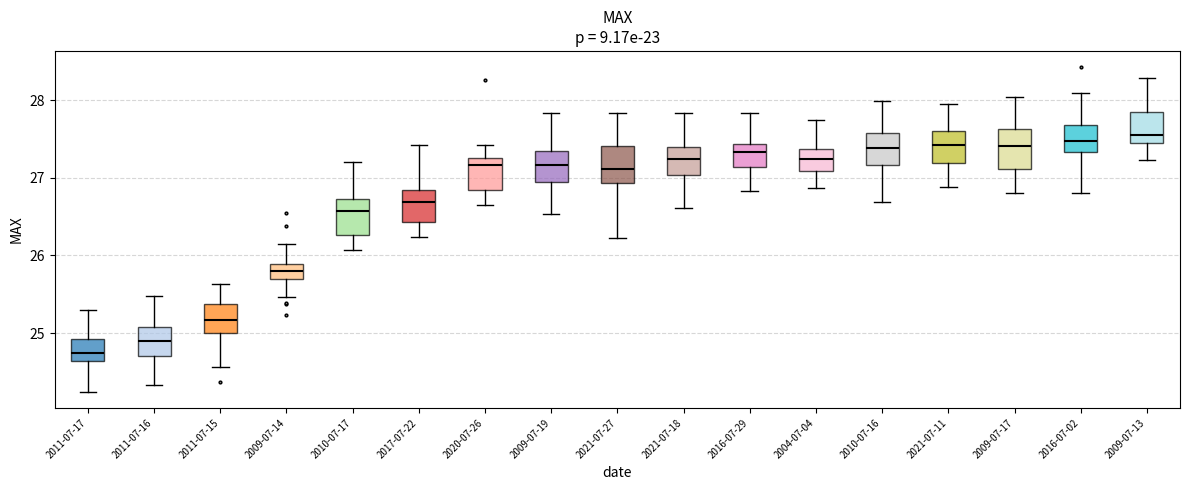

Reading left to right, read every box against the y-axis: the position of its median line, the range the box covers, and the ends of its whiskers. The values are not printed on the chart, so give them approximately, as read against the axis.

2011-07-17: median 24.7, box 24.6 to 24.9, whiskers 24.2 to 25.3
2011-07-16: median 24.9, box 24.7 to 25.1, whiskers 24.3 to 25.5
2011-07-15: median 25.2, box 25.0 to 25.4, whiskers 24.6 to 25.6
2009-07-14: median 25.8, box 25.7 to 25.9, whiskers 25.5 to 26.2
2010-07-17: median 26.6, box 26.3 to 26.7, whiskers 26.1 to 27.2
2017-07-22: median 26.7, box 26.4 to 26.8, whiskers 26.2 to 27.4
2020-07-26: median 27.2, box 26.8 to 27.3, whiskers 26.6 to 27.4
2009-07-19: median 27.2, box 26.9 to 27.3, whiskers 26.5 to 27.8
2021-07-27: median 27.1, box 26.9 to 27.4, whiskers 26.2 to 27.8
2021-07-18: median 27.2, box 27.0 to 27.4, whiskers 26.6 to 27.8
2016-07-29: median 27.3, box 27.1 to 27.4, whiskers 26.8 to 27.8
2004-07-04: median 27.2, box 27.1 to 27.4, whiskers 26.9 to 27.7
2010-07-16: median 27.4, box 27.2 to 27.6, whiskers 26.7 to 28.0
2021-07-11: median 27.4, box 27.2 to 27.6, whiskers 26.9 to 27.9
2009-07-17: median 27.4, box 27.1 to 27.6, whiskers 26.8 to 28.0
2016-07-02: median 27.5, box 27.3 to 27.7, whiskers 26.8 to 28.1
2009-07-13: median 27.5, box 27.4 to 27.8, whiskers 27.2 to 28.3